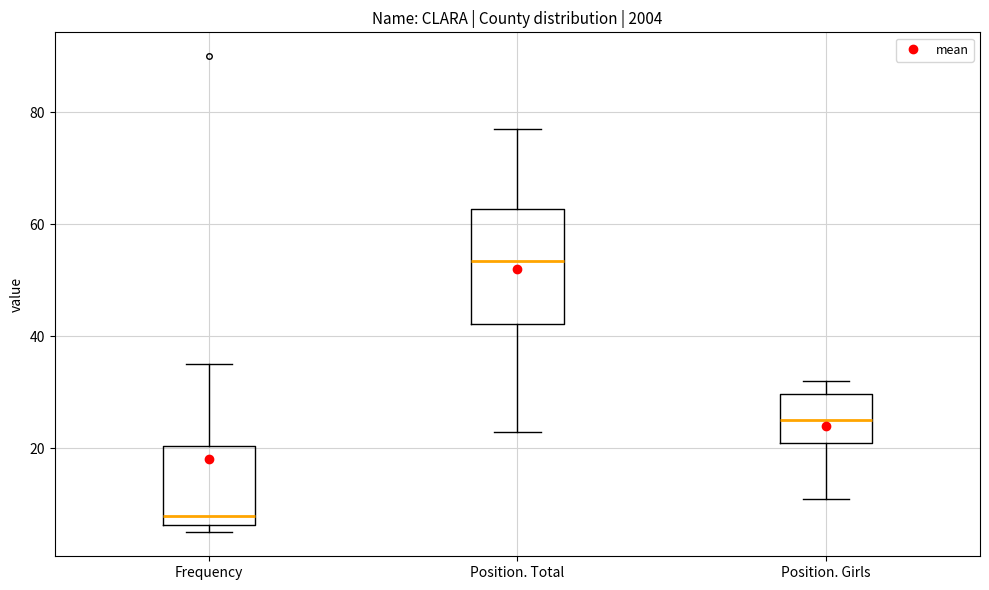

Which box is the tallest, from its lower edge to its upper edge?

Position. Total